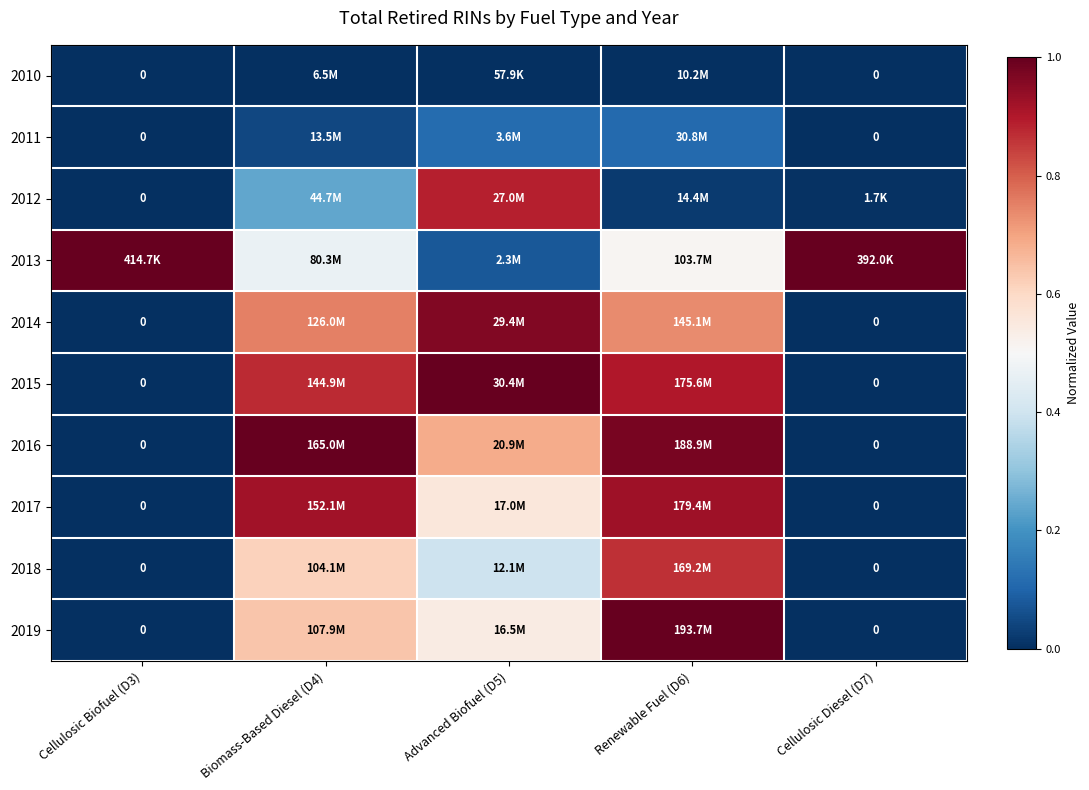

How many distinct data groups are displayed?

10